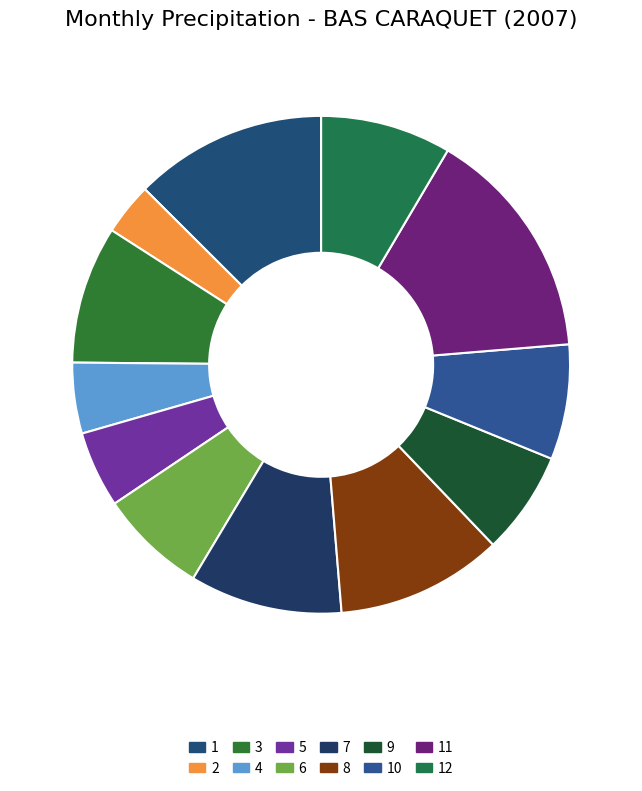

Which slice is the smallest?

2